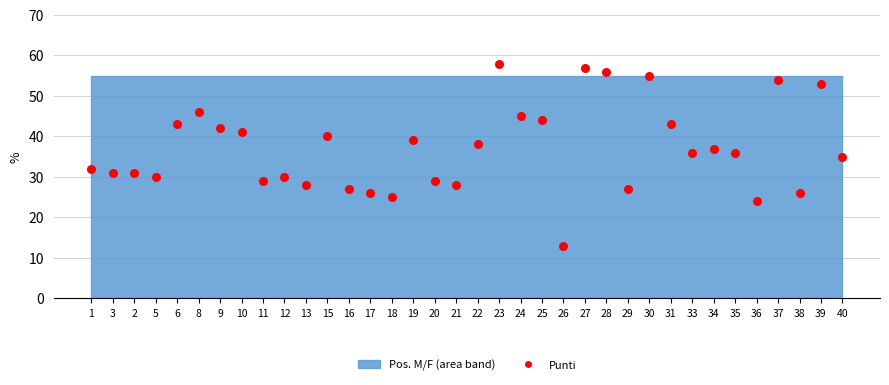

What is the range of Y values (max minus min)?

45